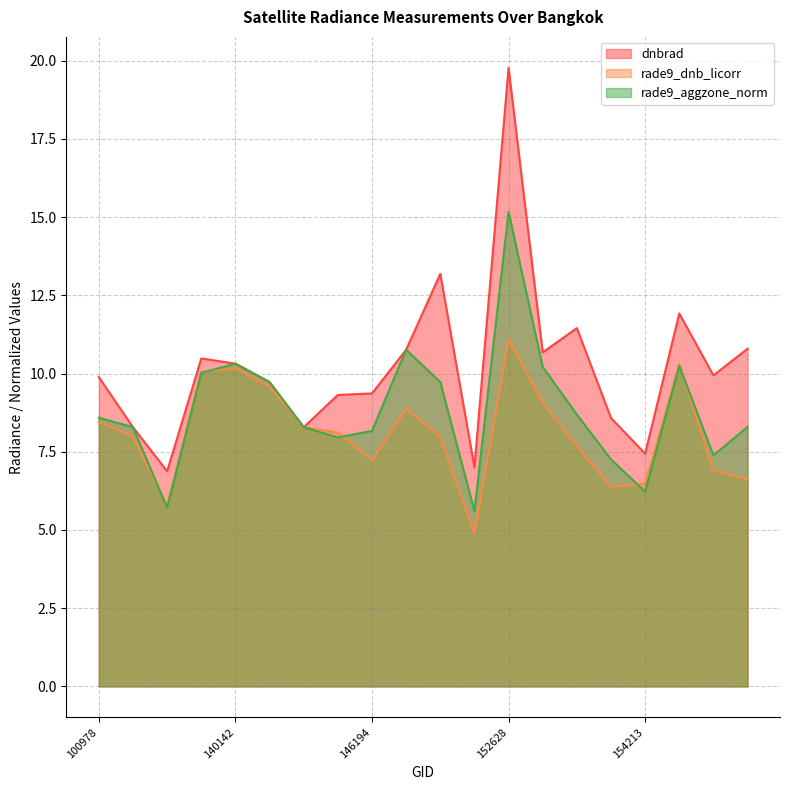

At which category does the chart reach its peak across all series?

152628